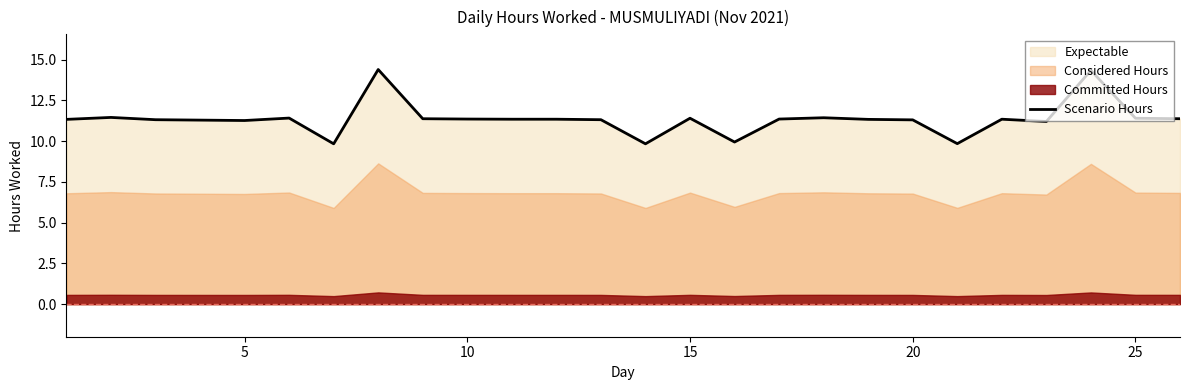

What is the lowest value of the Scenario Hours series?

9.8